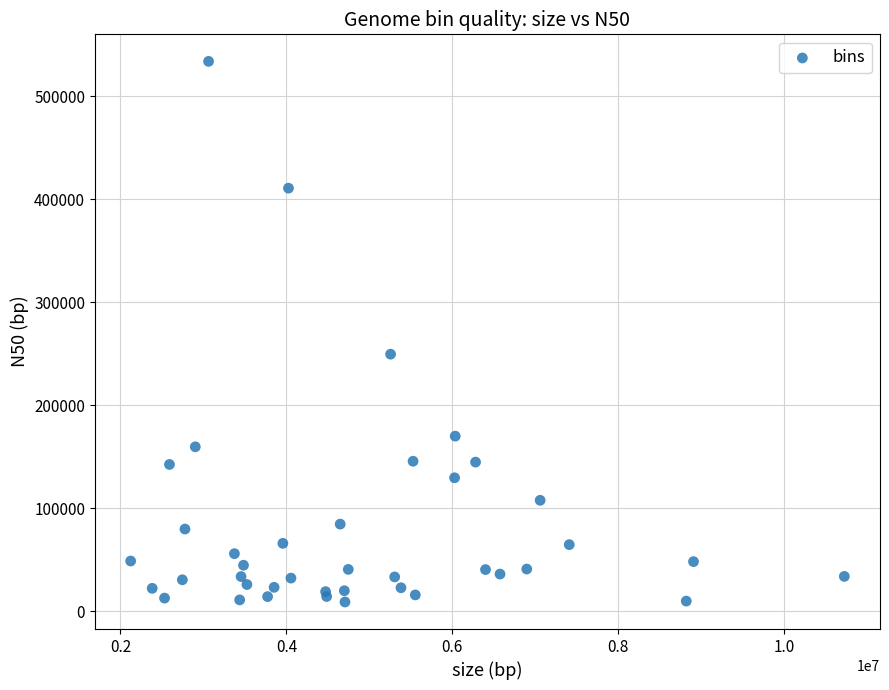

What Y value in the scatter plot is closest to 271464?

249648